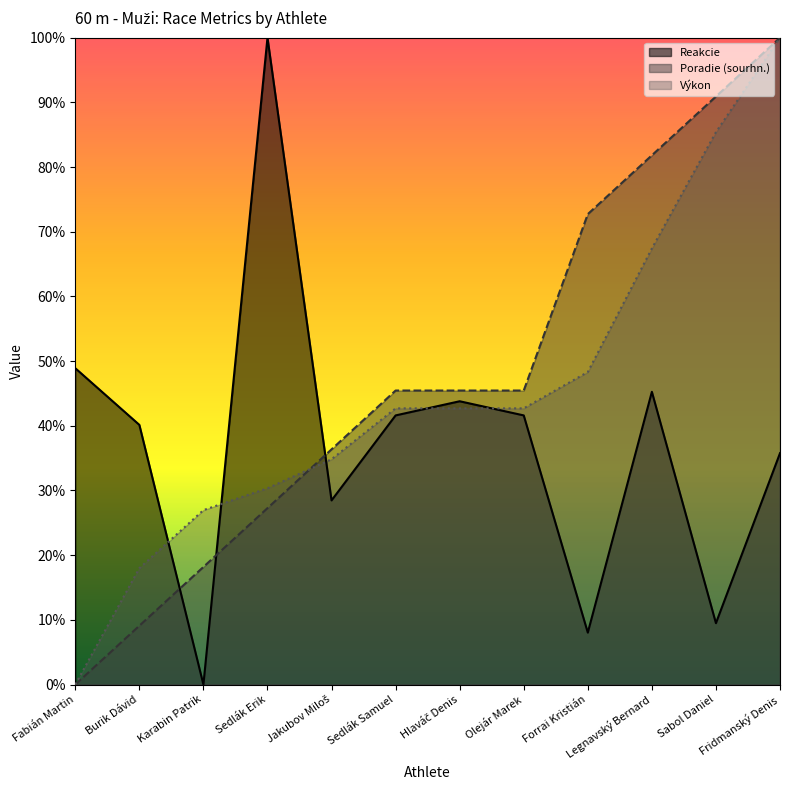

How many lines are shown in the chart?

3